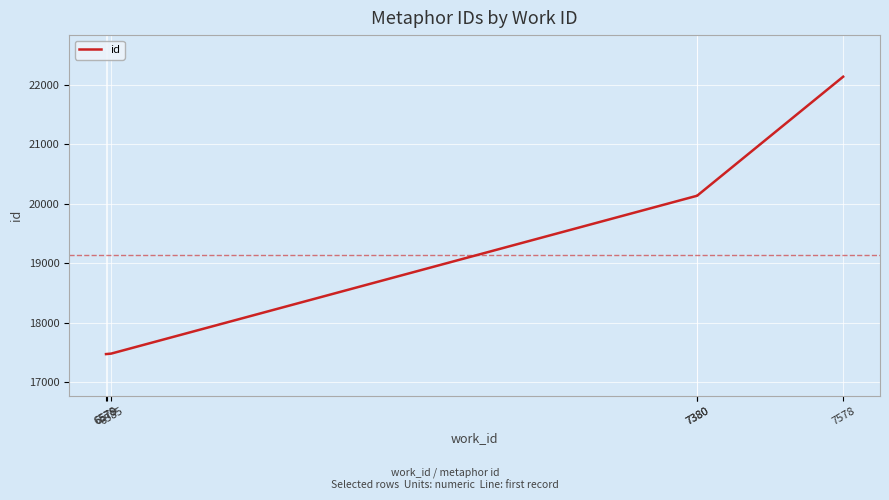

List the labels in order of value, largest first.

7578, 7380, 7380, 6585, 6579, 6578